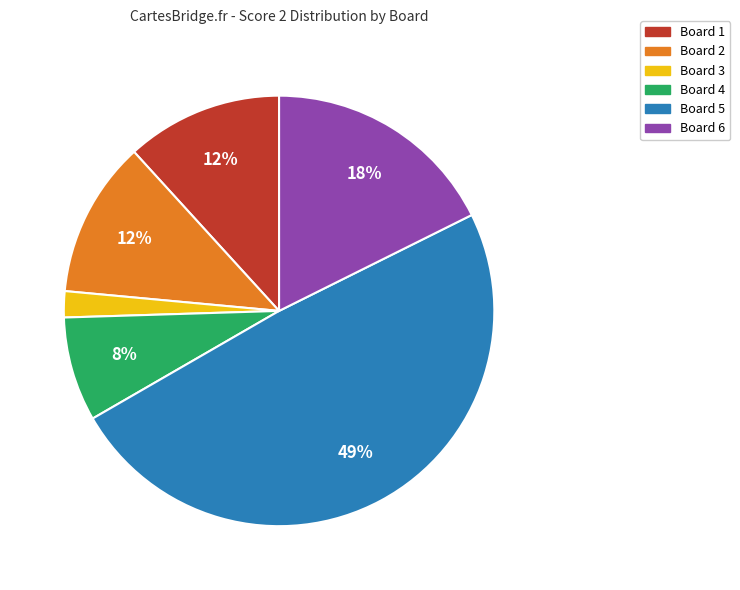

Is there a majority slice in this chart?

No